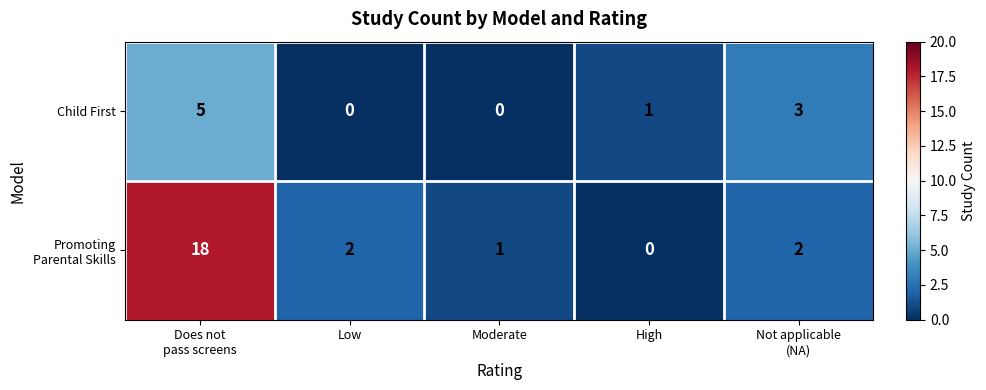

What is the greatest value displayed?

18